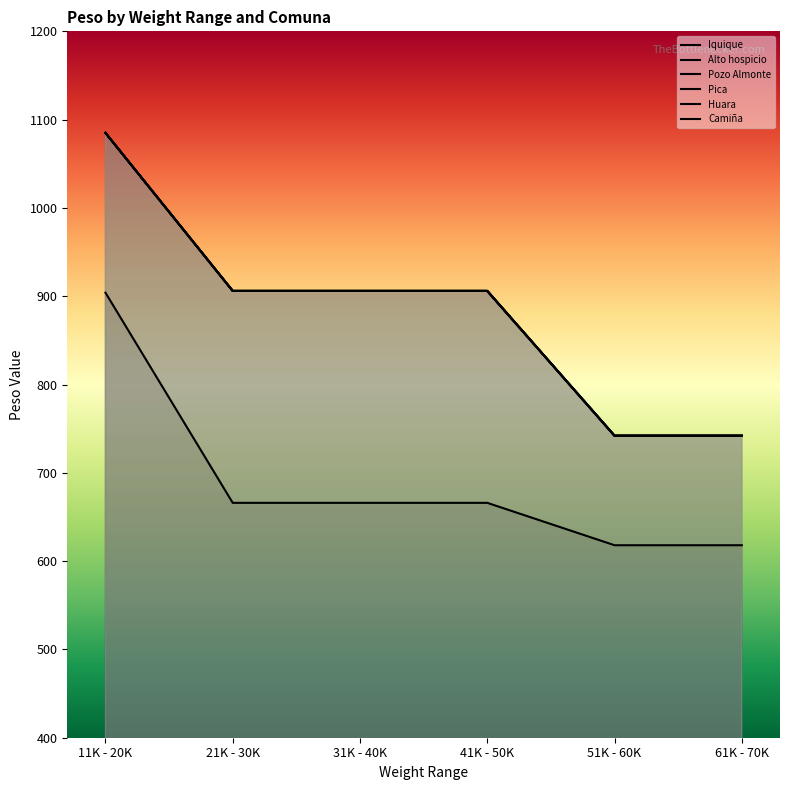

What is the total value across all series at 21K - 30K?

5196